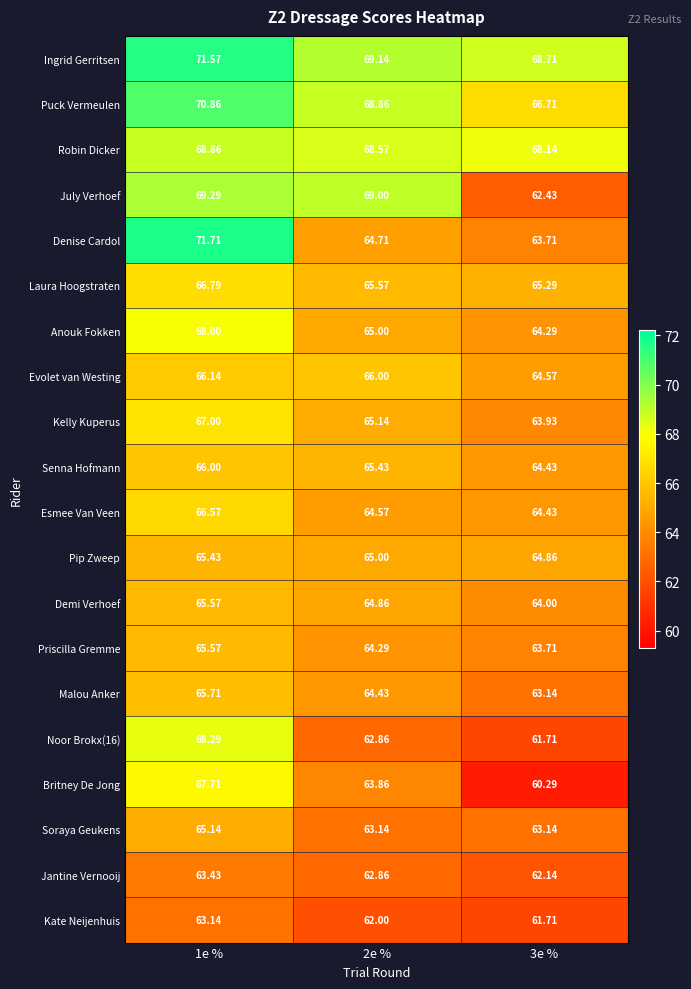

Which series has the largest total across all categories?

Ingrid Gerritsen